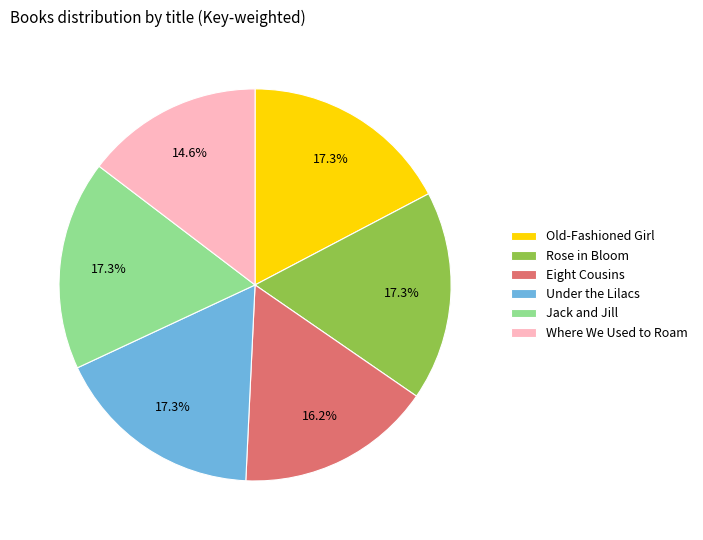

Which slice is the smallest?

Where We Used to Roam